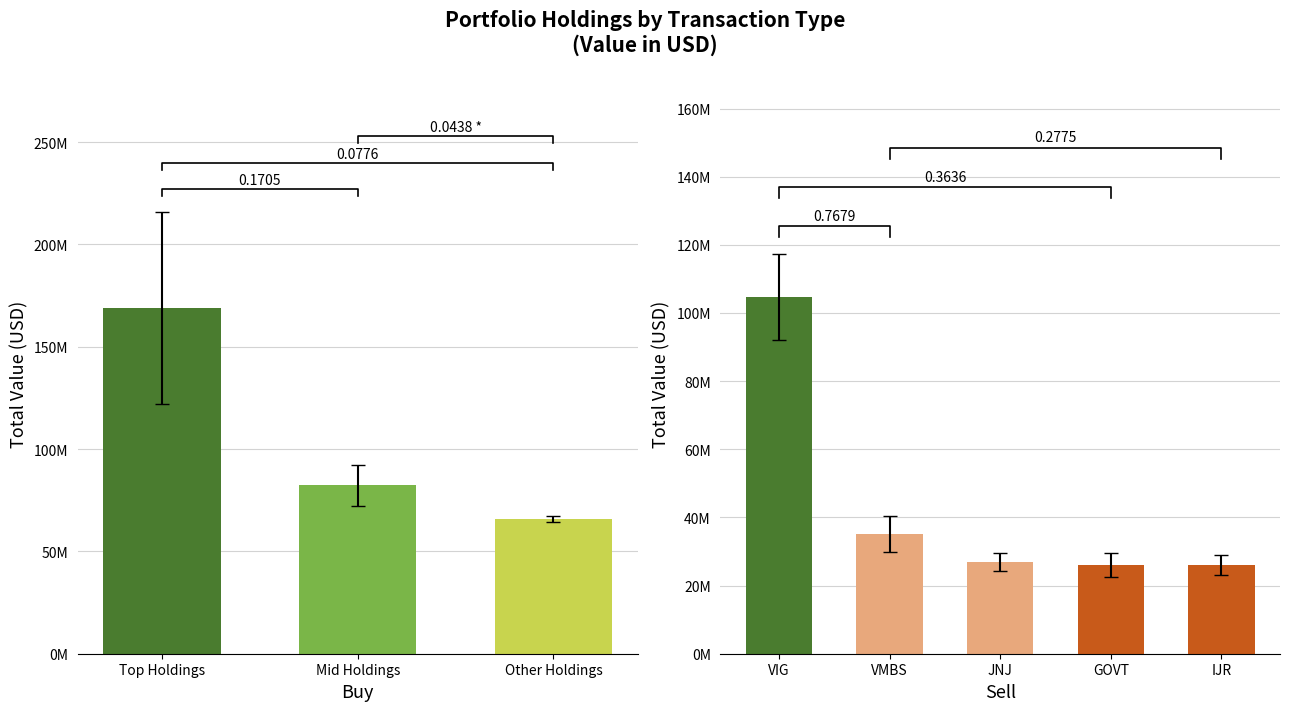

Is it true that the value at Mid Holdings is 21847982?

False